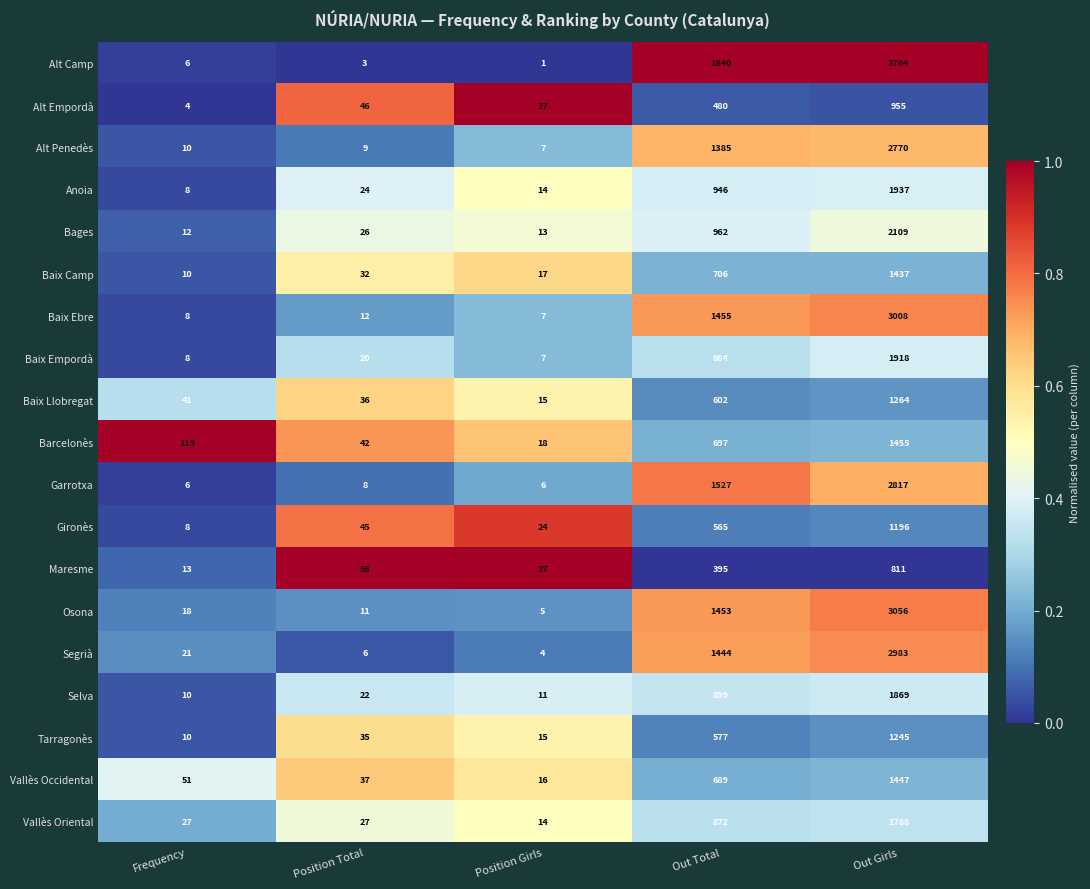

List the series in order of their peak value, lowest first.

Maresme, Alt Empordà, Gironès, Tarragonès, Baix Llobregat, Baix Camp, Vallès Occidental, Barcelonès, Vallès Oriental, Selva, Baix Empordà, Anoia, Bages, Alt Penedès, Garrotxa, Segrià, Baix Ebre, Osona, Alt Camp